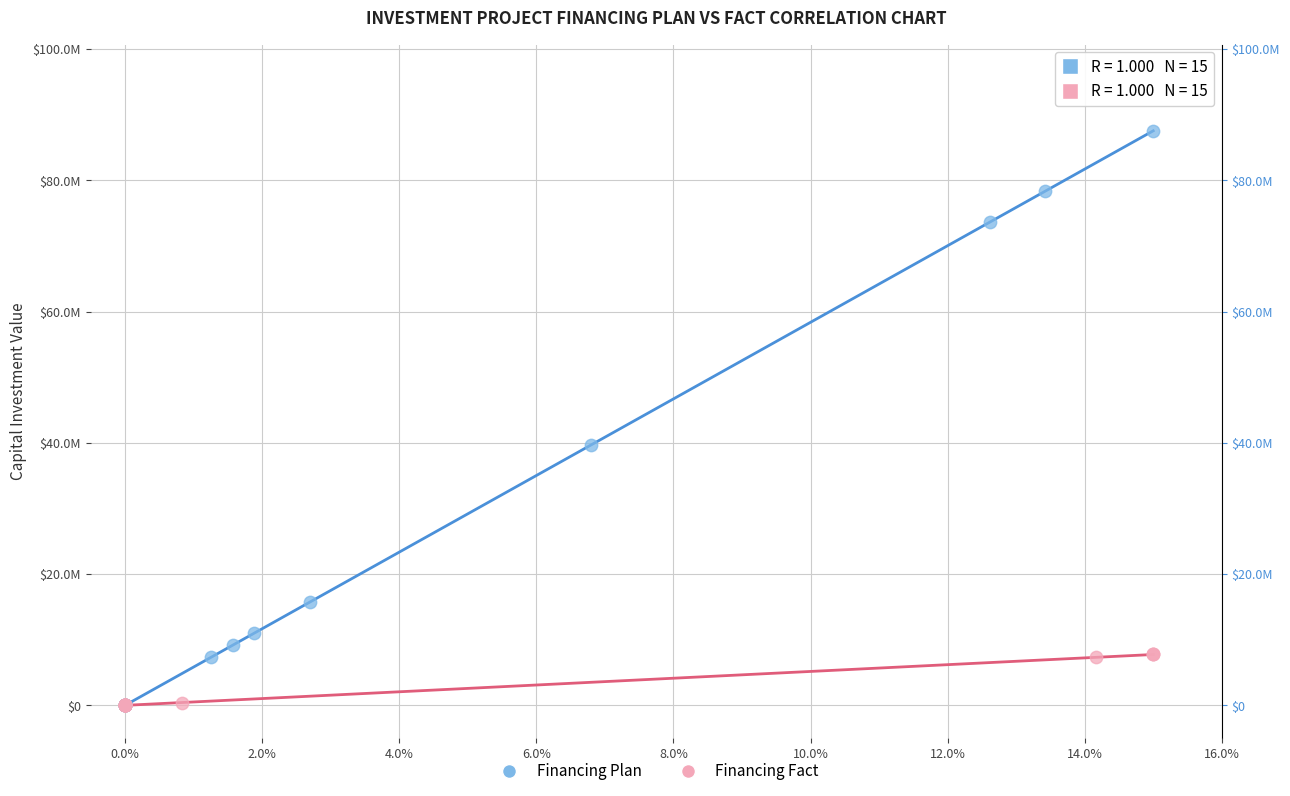

What are all the series names shown in the legend?

Financing Plan, Financing Fact